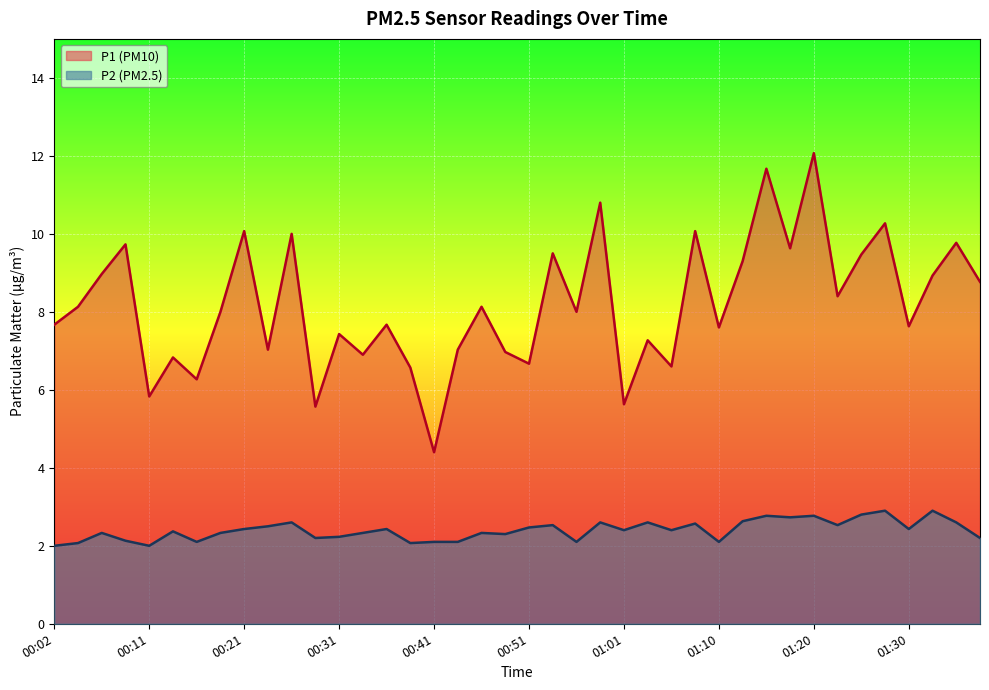

What is the label of the 8th point from the right?

01:20